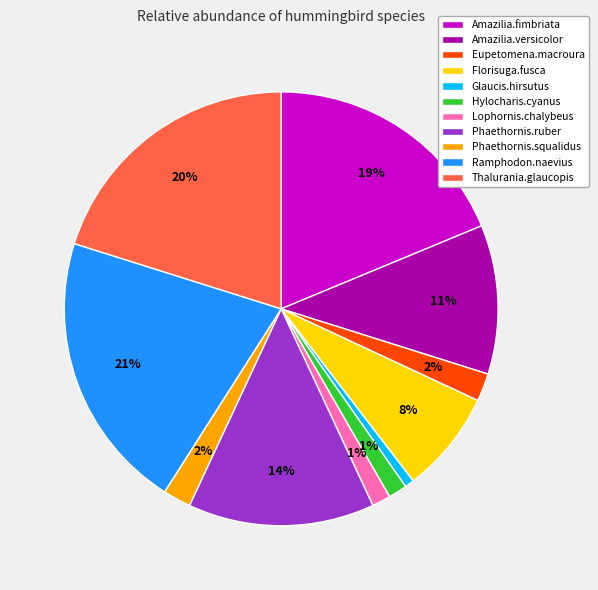

Count the number of slices in the pie.

11